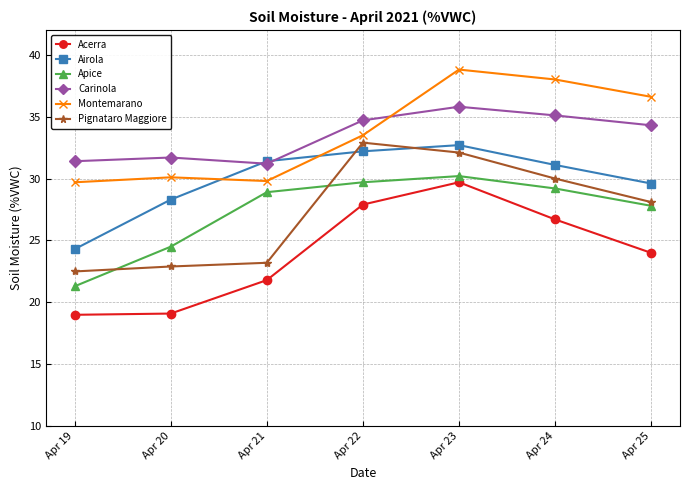

Where is Apice nearest to the value 25?

Apr 20